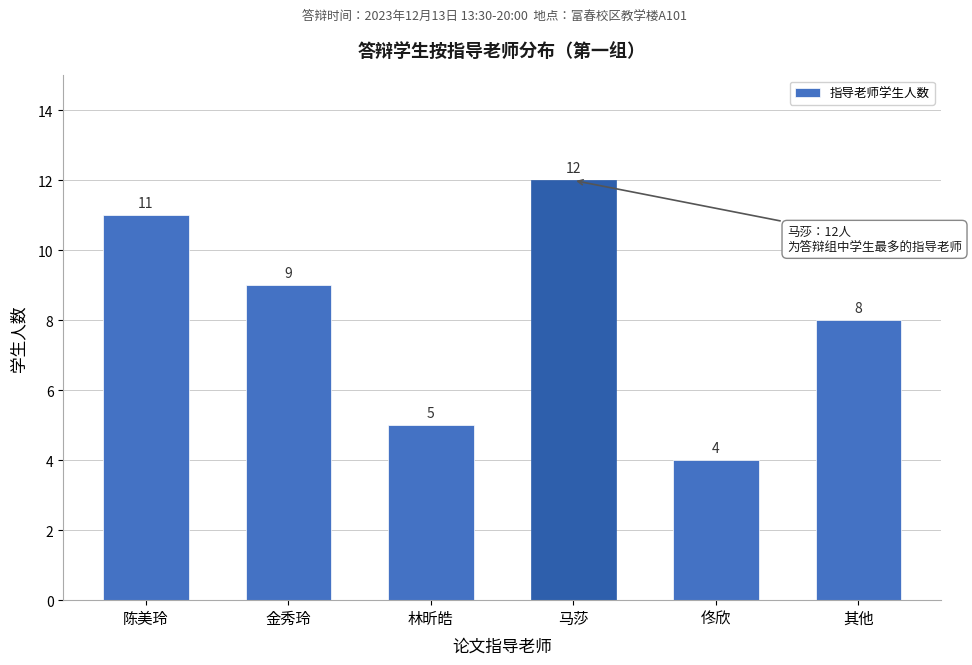

Reading left to right, extract all data points from this chart.

陈美玲=11	金秀玲=9	林昕皓=5	马莎=12	佟欣=4	其他=8